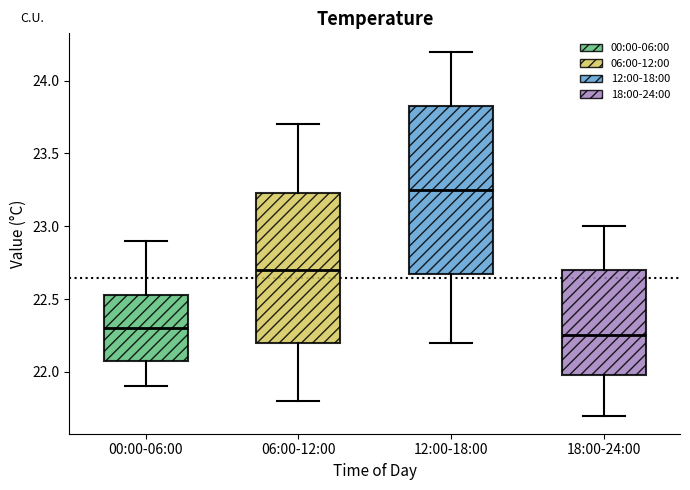

Reading left to right, read every box against the y-axis: the position of its median line, the range the box covers, and the ends of its whiskers. The values are not printed on the chart, so give them approximately, as read against the axis.

00:00-06:00: median 22.30, box 22.10 to 22.55, whiskers 21.90 to 22.90
06:00-12:00: median 22.70, box 22.20 to 23.25, whiskers 21.80 to 23.70
12:00-18:00: median 23.25, box 22.70 to 23.85, whiskers 22.20 to 24.20
18:00-24:00: median 22.25, box 22.00 to 22.70, whiskers 21.70 to 23.00